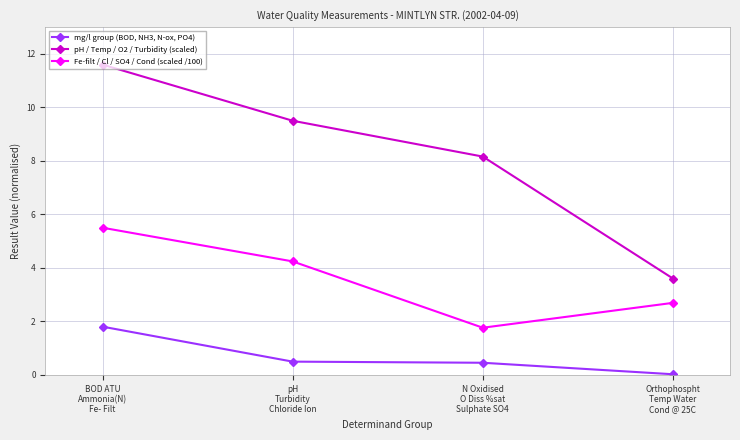

What is the difference between the mg/l group (BOD, NH3, N-ox, PO4) values at Orthophospht
Temp Water
Cond @ 25C and N Oxidised
O Diss %sat
Sulphate SO4?

0.4